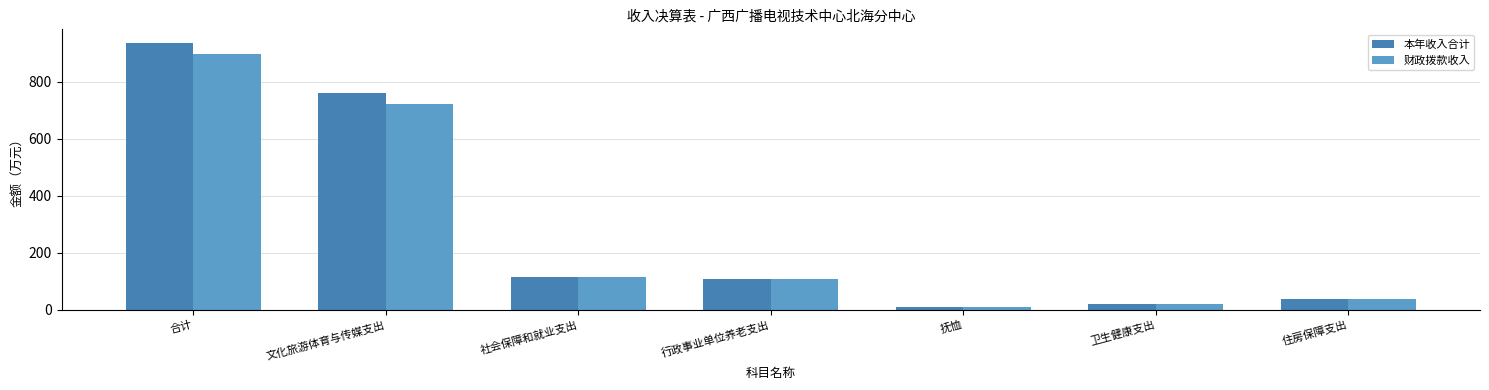

Count the number of data series in this chart.

2